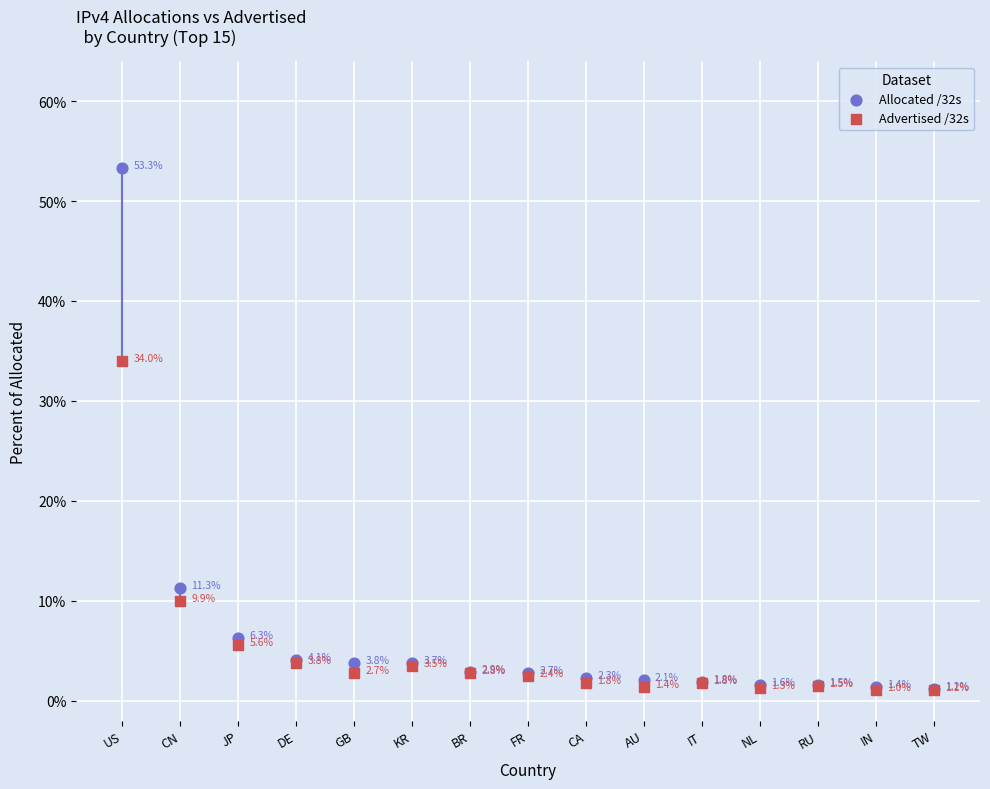

Across all series, what Y value is closest to 27?

34.0